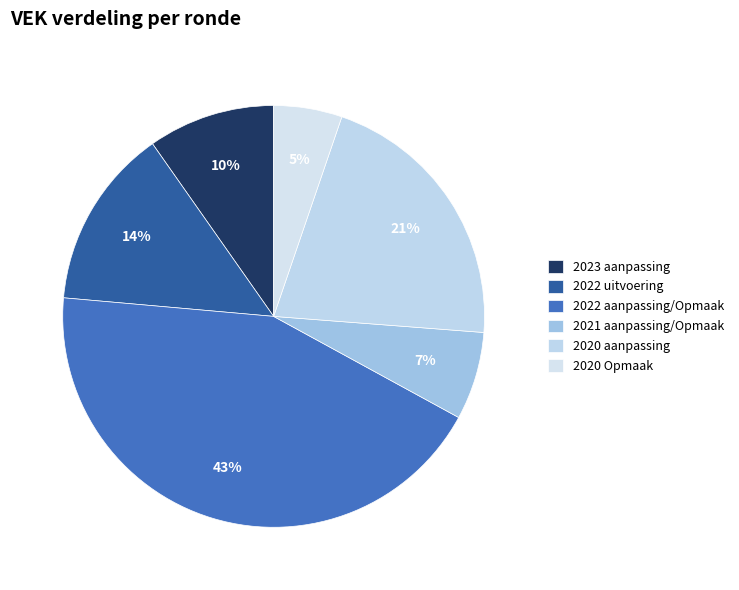

To the nearest percent, what portion does 2023 aanpassing represent?

10%